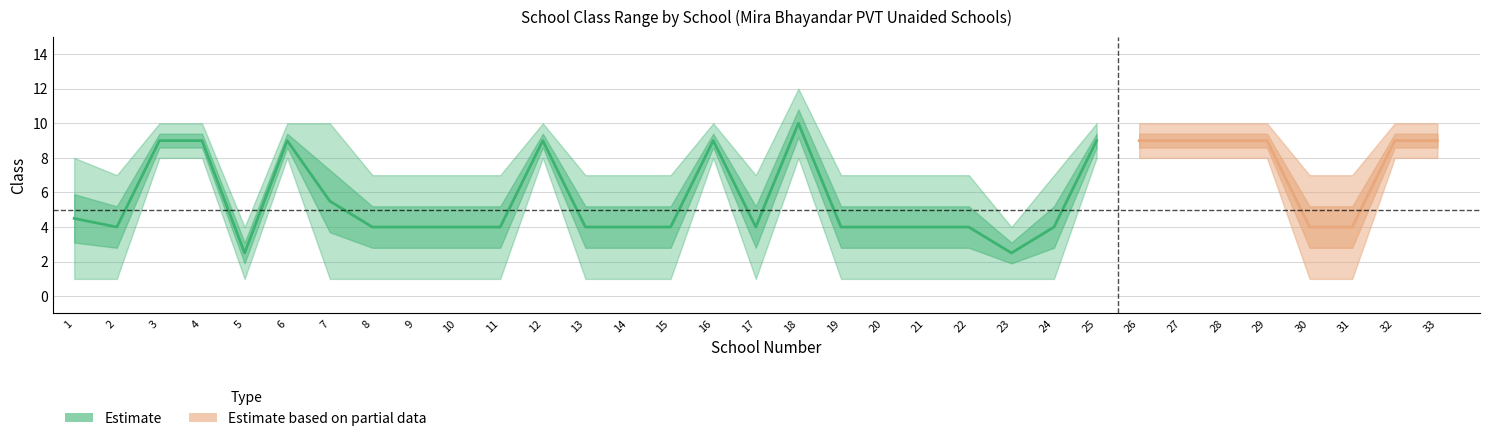

What is the value of the Highest_Class point at the 13th from the left?

7